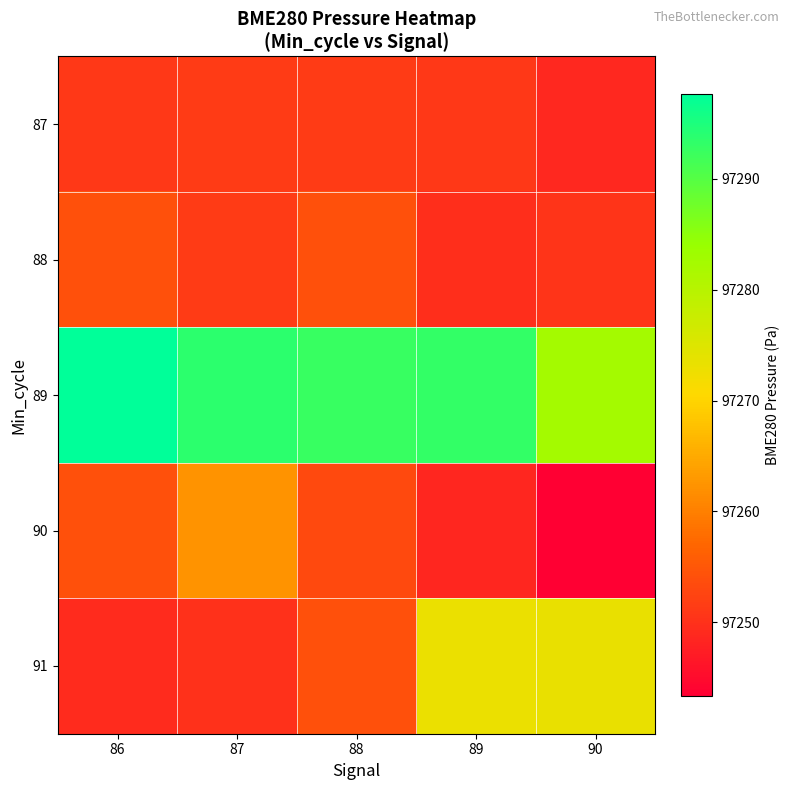

Reading left to right, list all the values displayed in this chart.

87: 86=97250.8	87=97251.4	88=97251.4	89=97250.9	90=97248.7
88: 86=97254.1	87=97251.4	88=97254.0	89=97249.5	90=97250.4
89: 86=97297.6	87=97293.6	88=97292.7	89=97293.1	90=97282.4
90: 86=97254.1	87=97262.4	88=97253.2	89=97248.6	90=97243.3
91: 86=97249.1	87=97250.1	88=97254.1	89=97273.1	90=97273.4